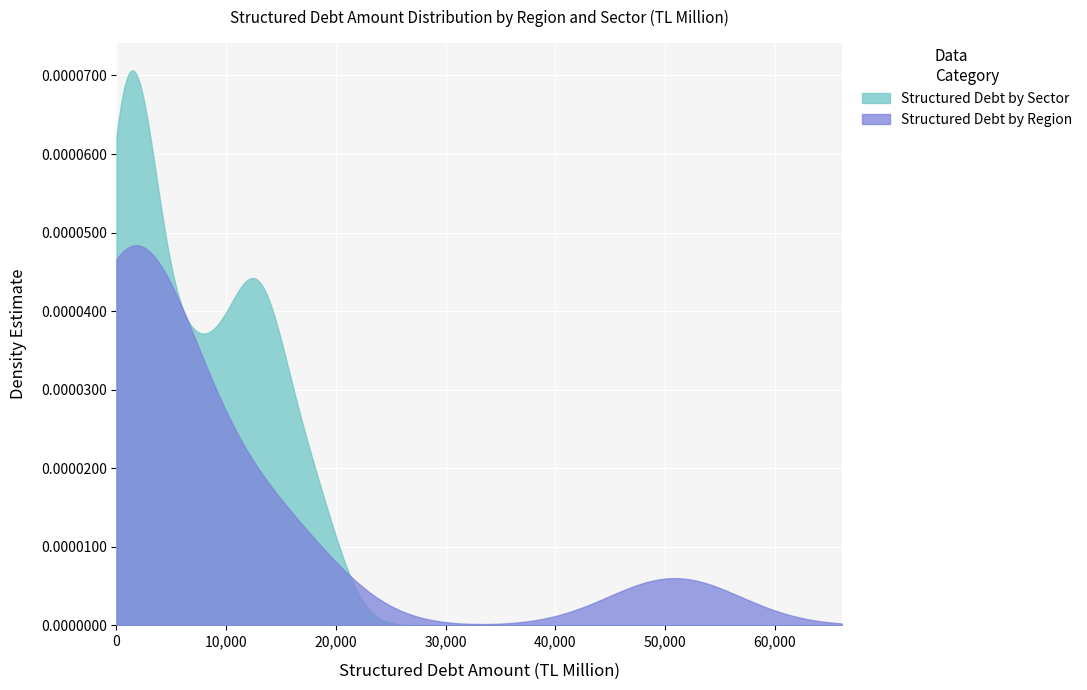

List the series in order of their peak value, highest first.

Structured Debt by Sector, Structured Debt by Region